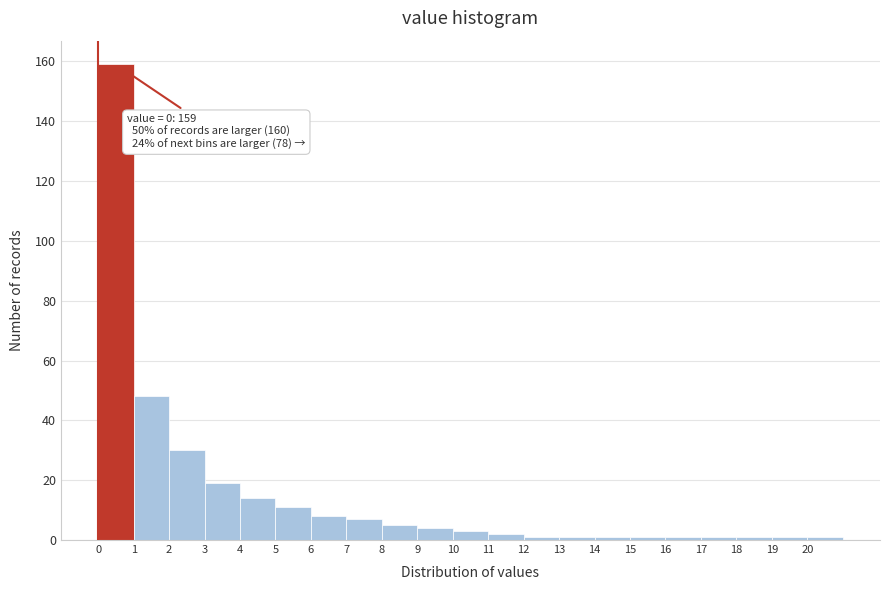

Which range on the x-axis has the tallest bar?

0 to 1